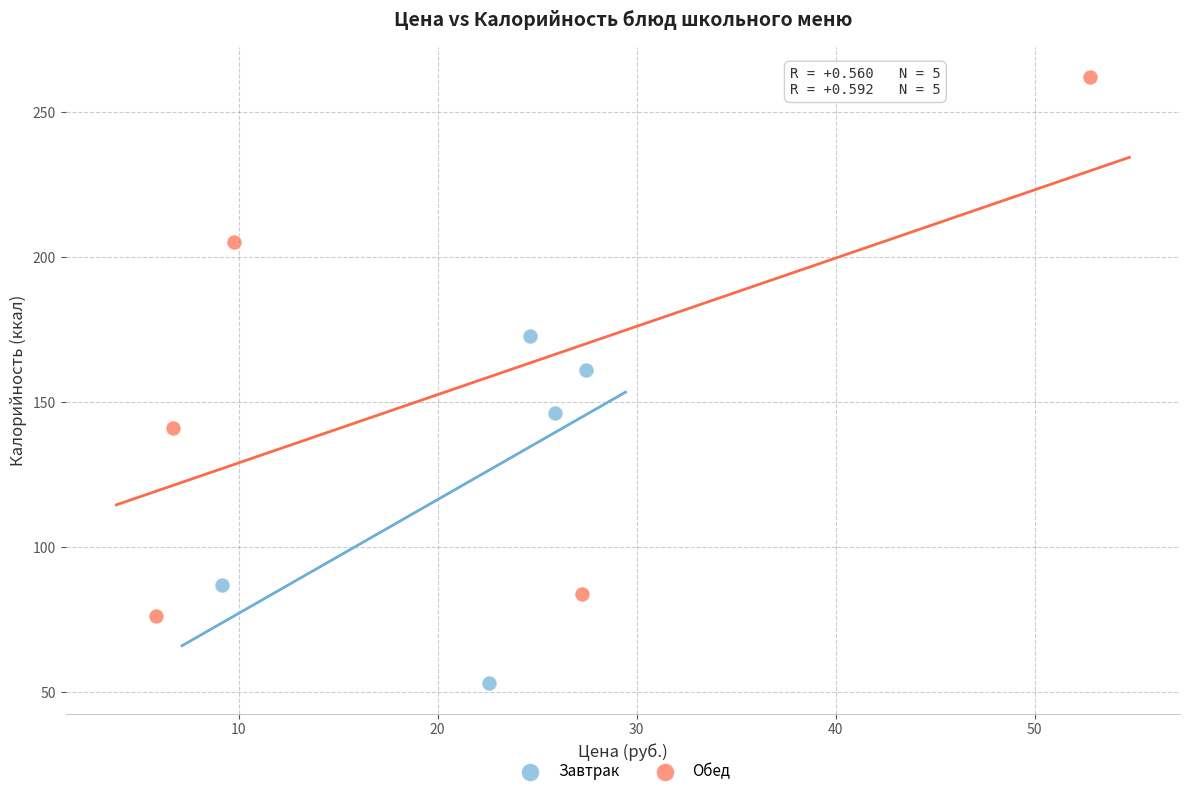

Which series contains the highest Y value?

Обед